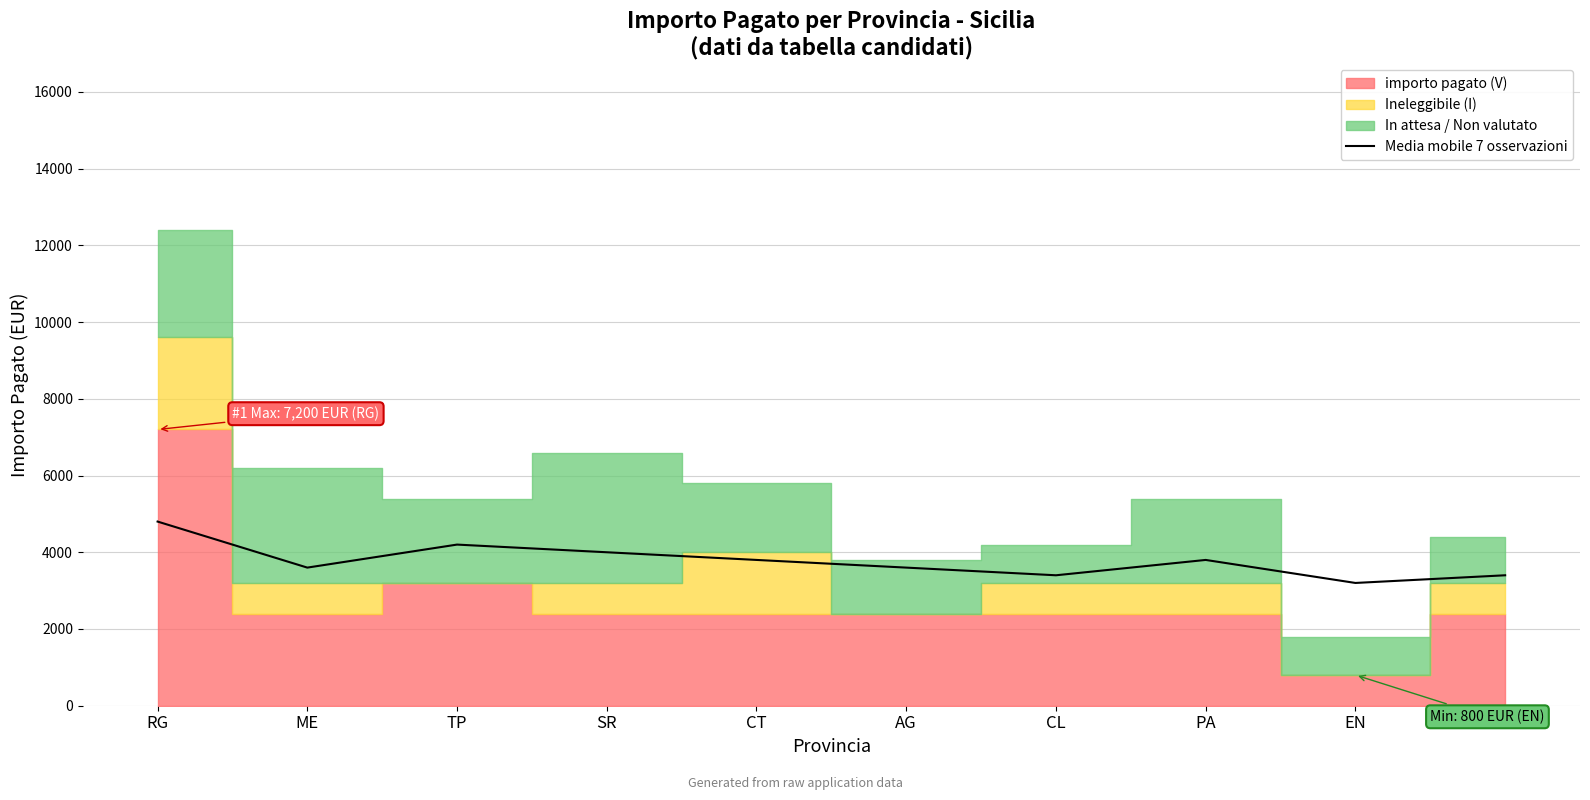

Rank the categories by value from lowest to highest.

EN, CL, Other, ME, AG, CT, PA, SR, TP, RG